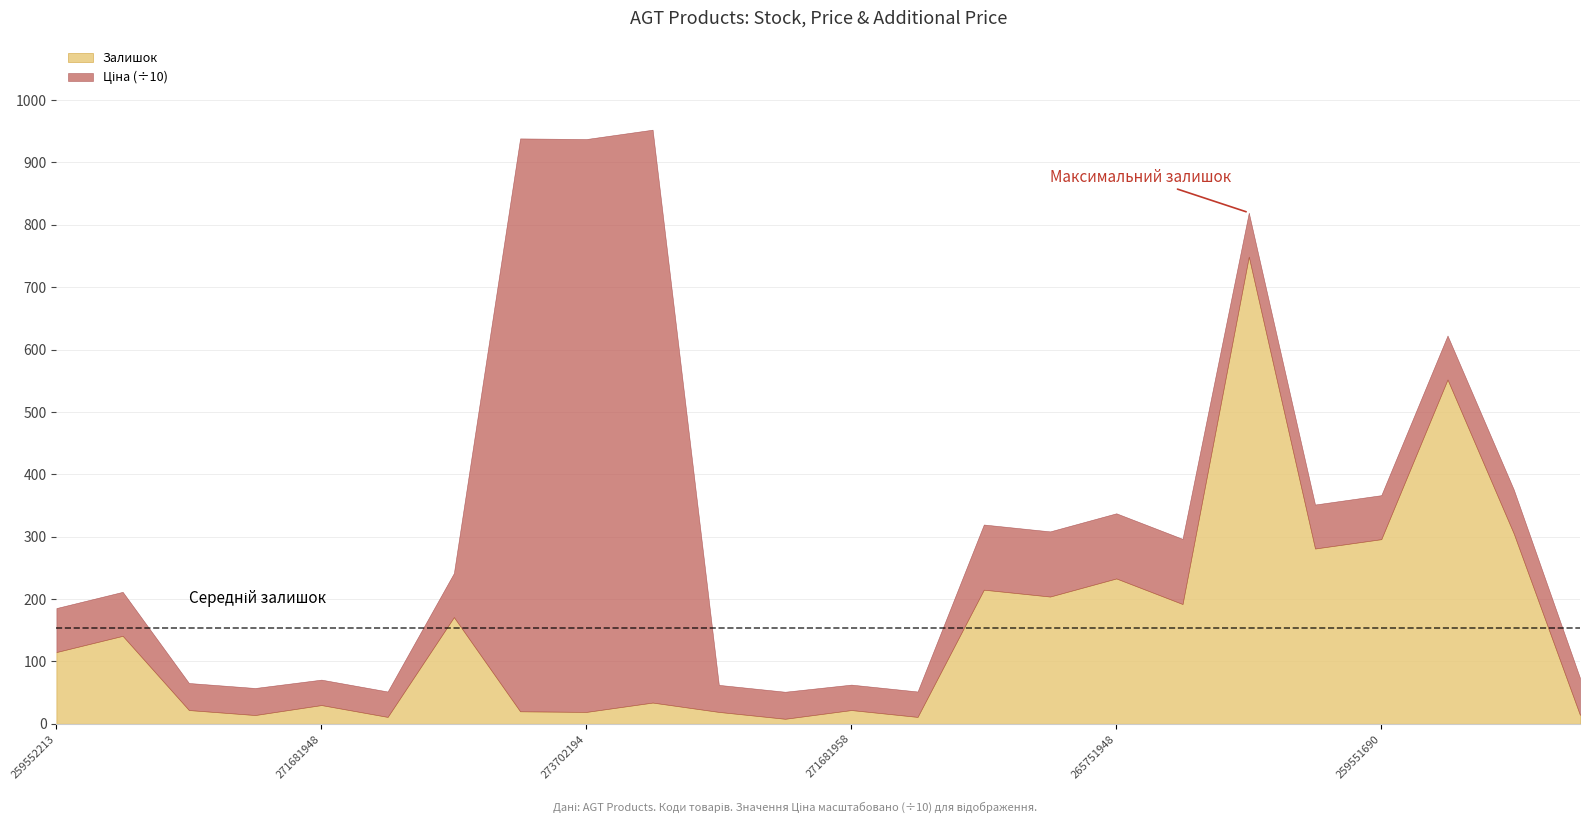

Between 273702193 and 259551690, which is larger?

259551690